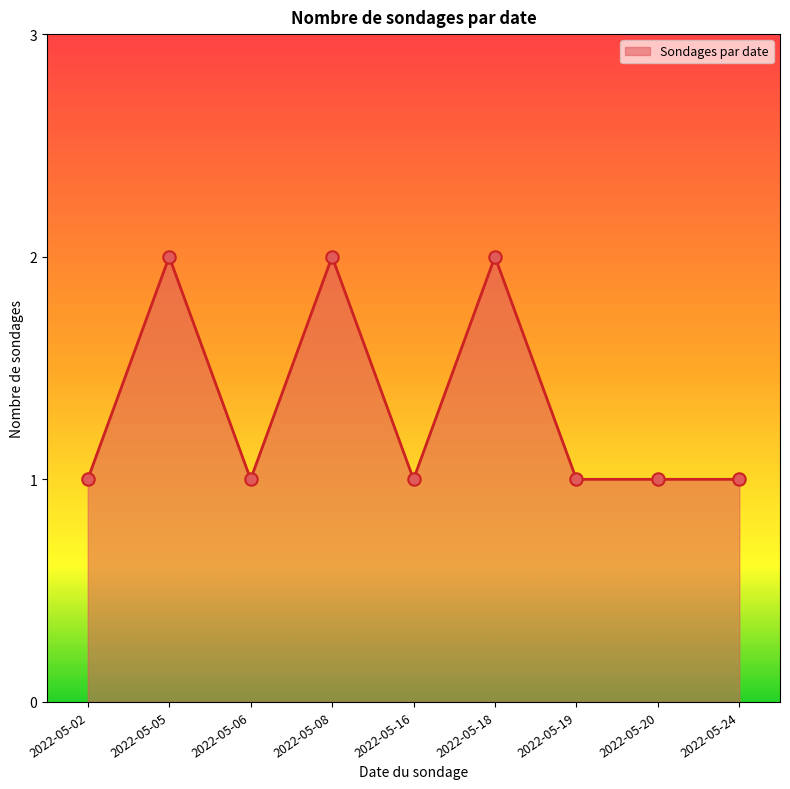

Approximately how many times larger is the value at 2022-05-06 compared to 2022-05-16?

1.0